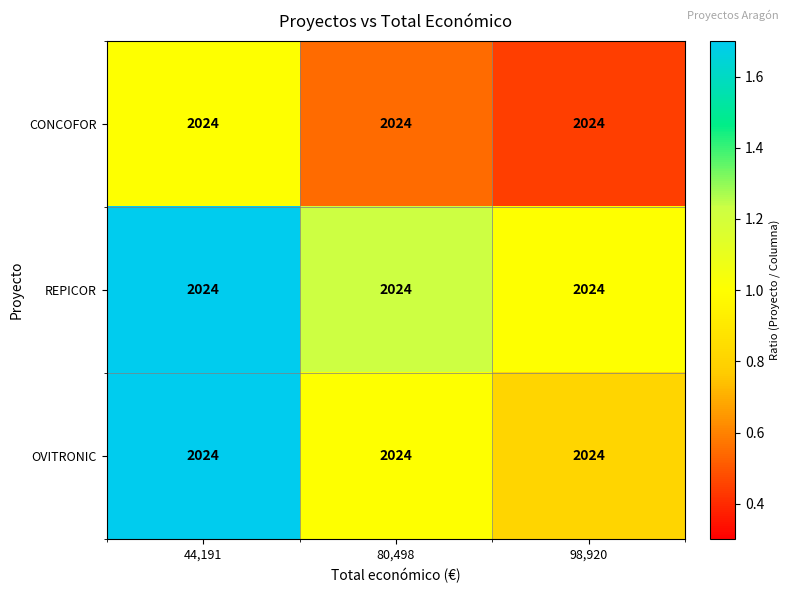

Which series has the largest total across all categories?

REPICOR